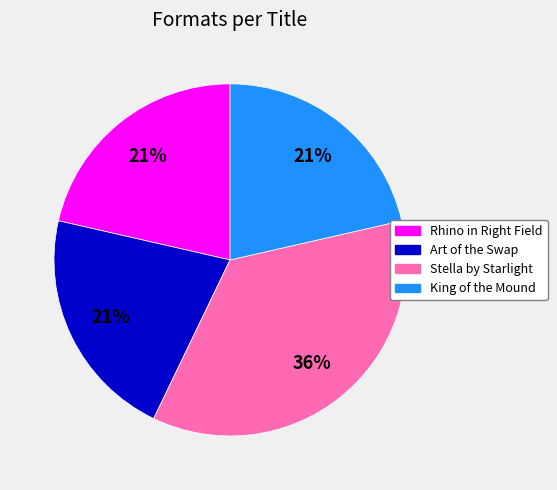

Which category has the biggest portion of the pie?

Stella by Starlight